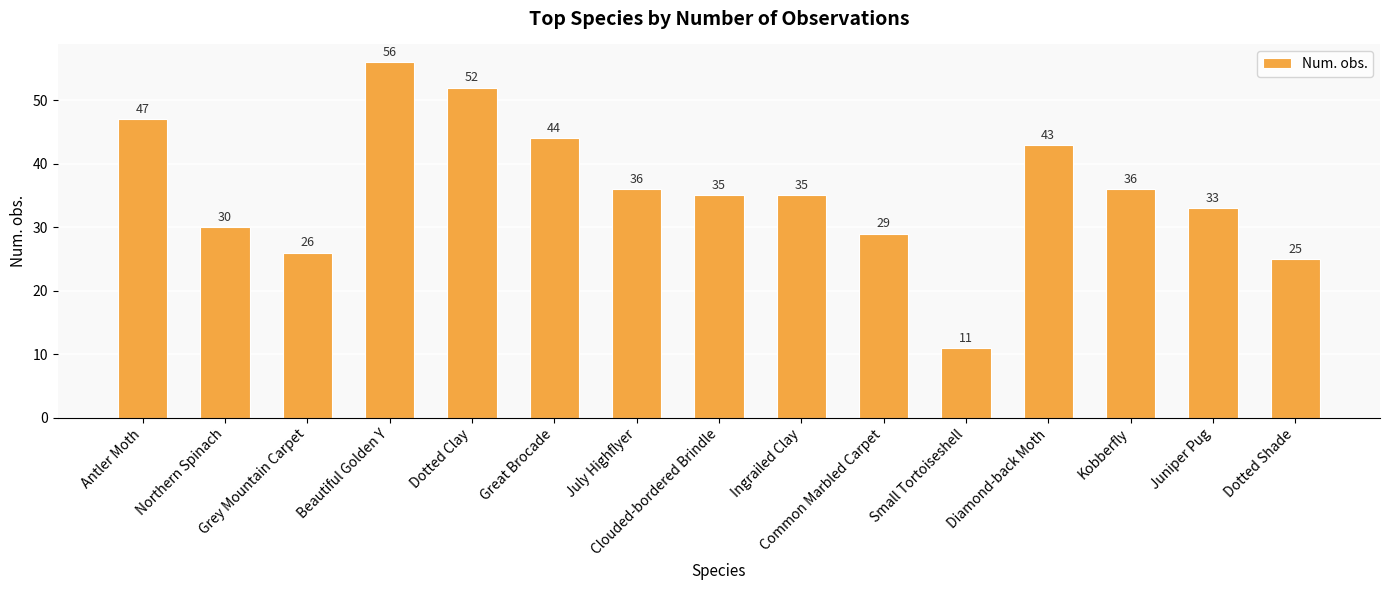

Reading left to right, list all the values displayed in this chart.

47	30	26	56	52	44	36	35	35	29	11	43	36	33	25